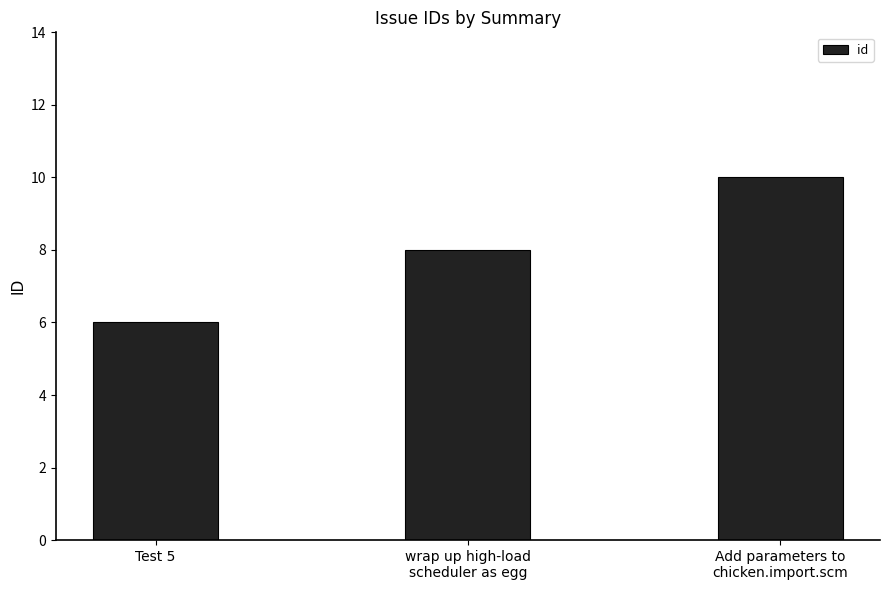

What is the average value?

8